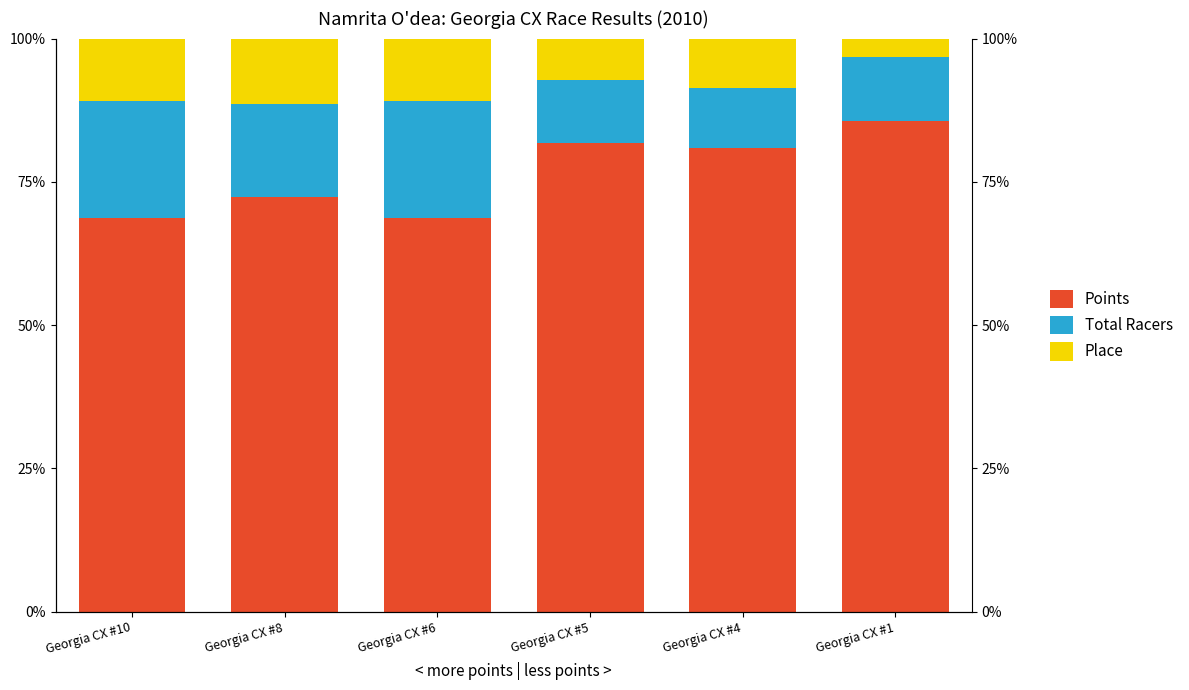

At which label is Place closest to 7?

Georgia CX #5